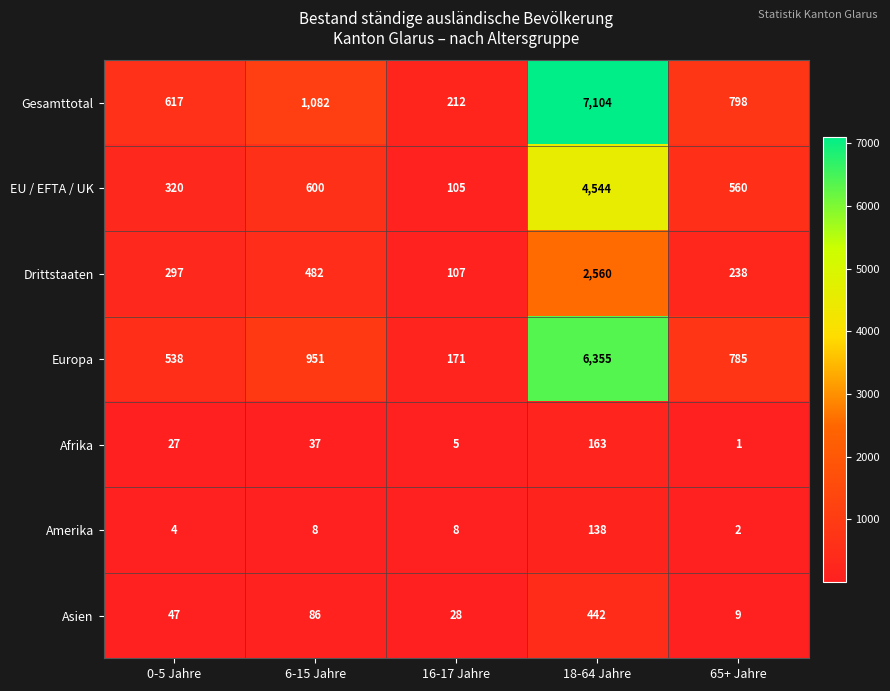

Where is Europa nearest to the value 3263?

6-15 Jahre